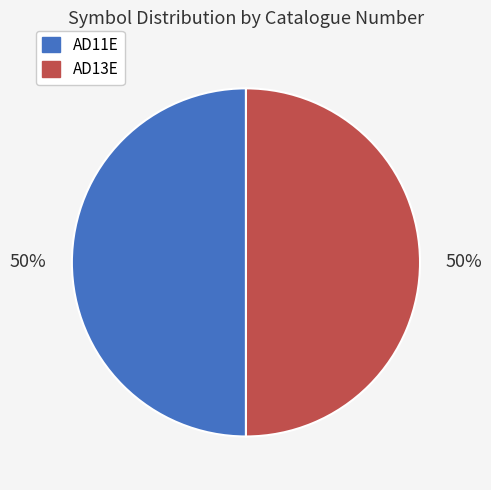

To the nearest percent, what portion does AD13E represent?

50%